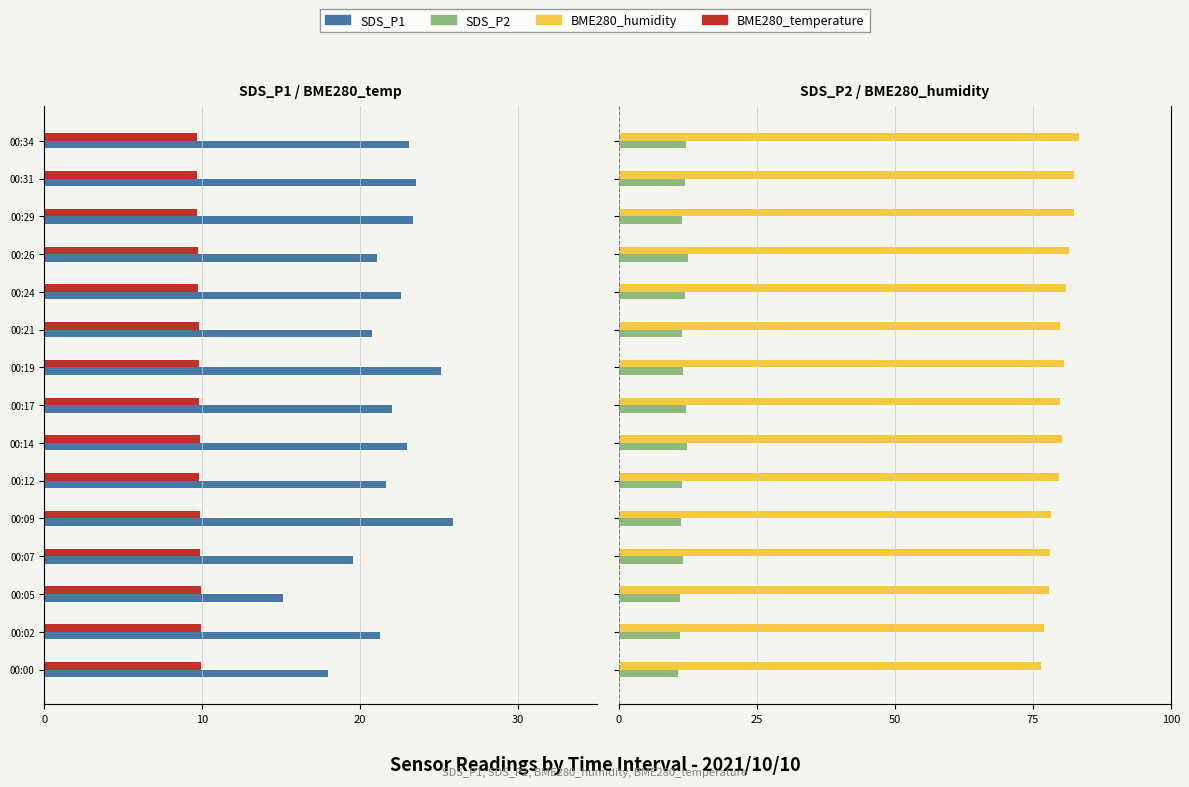

At how many categories does at least one series exceed -3?

15